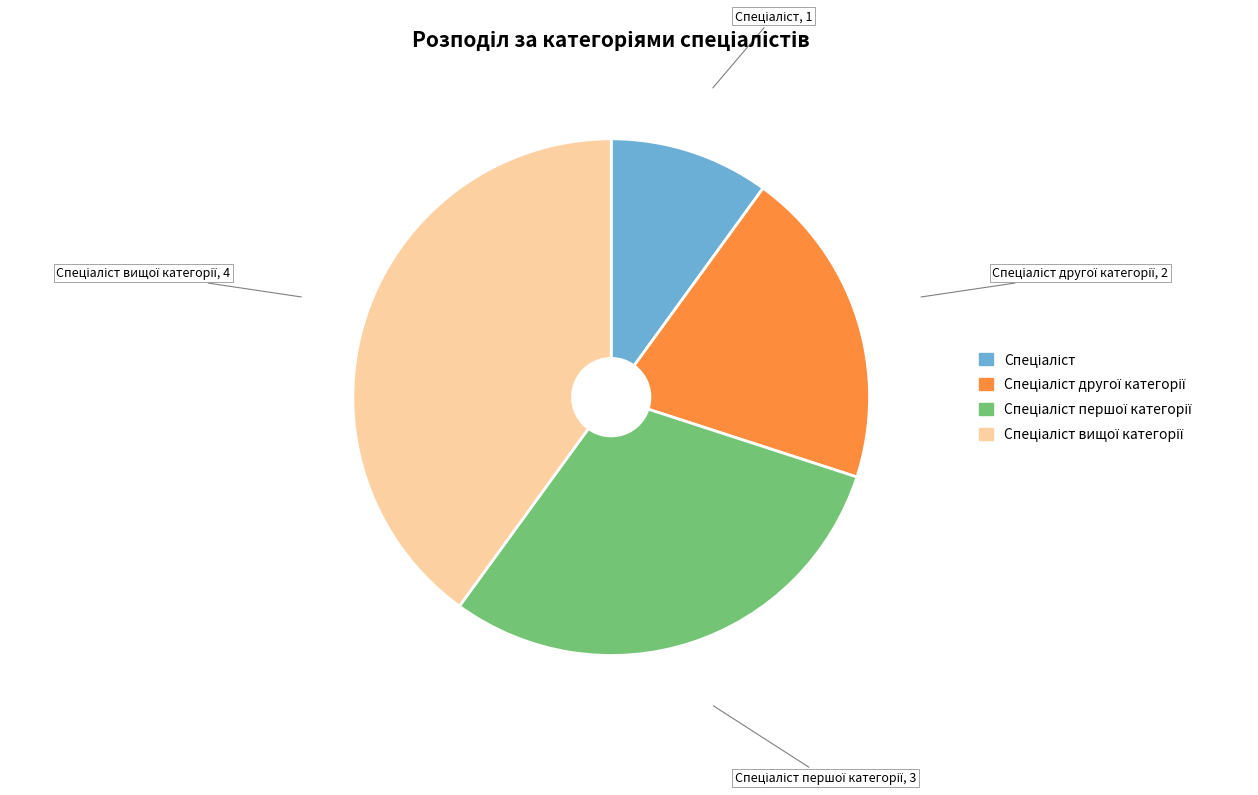

Is there any slice that represents more than half of the pie?

No